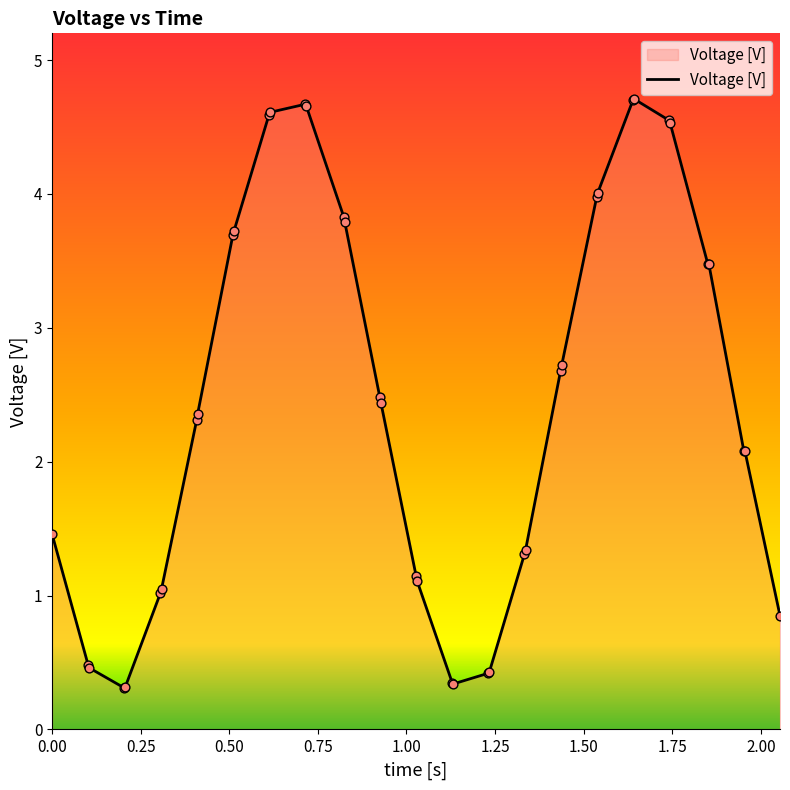

What is the difference between the maximum and minimum values?

4.4